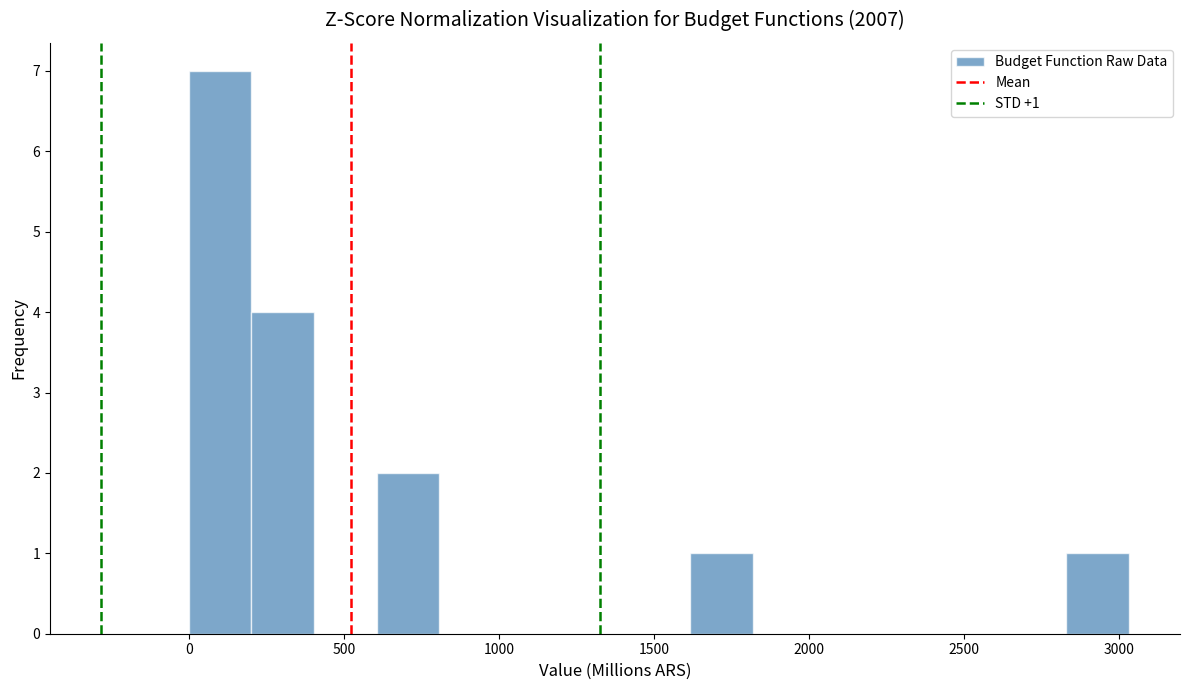

Over which range of the x-axis is the bar tallest?

0 to 200